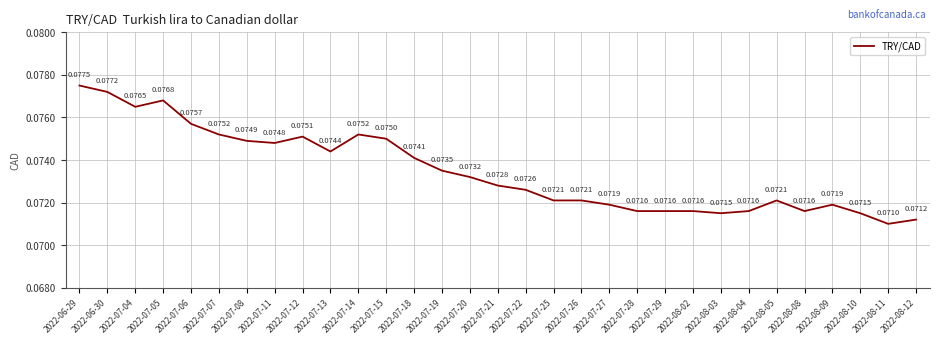

True or false: the data has more than 0 interior local peaks.

True